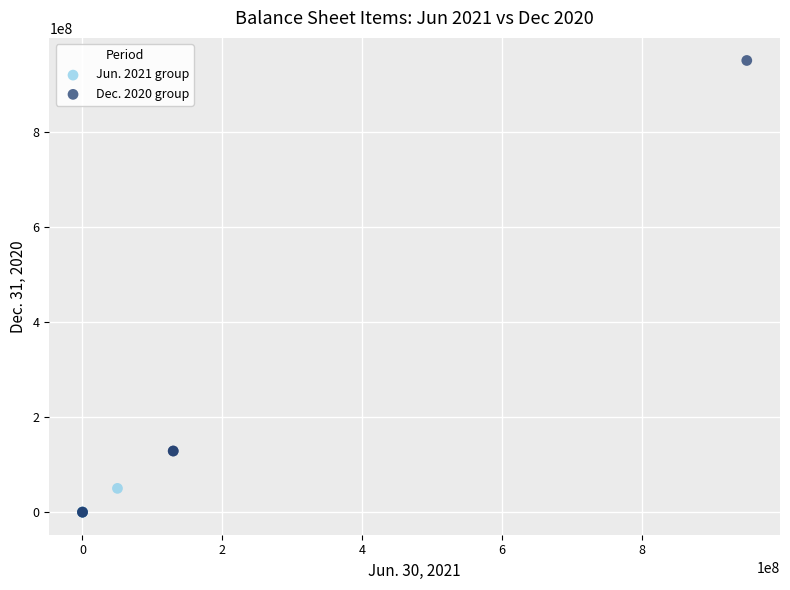

Which series reaches the maximum Y coordinate?

Dec. 2020 group